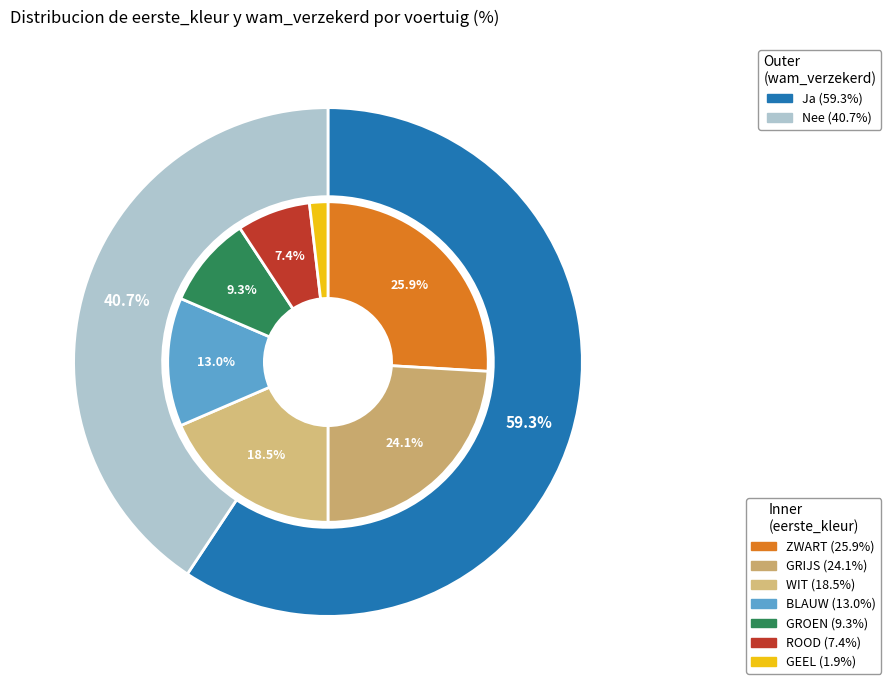

Between GEEL and ROOD, which is larger?

ROOD